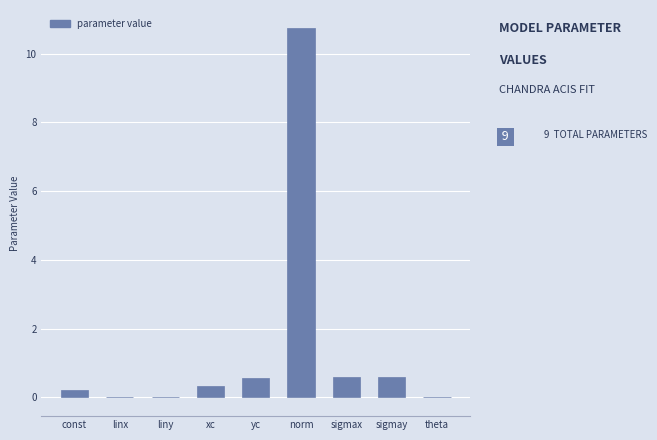

Is it true that the value at sigmay is 0.6?

True